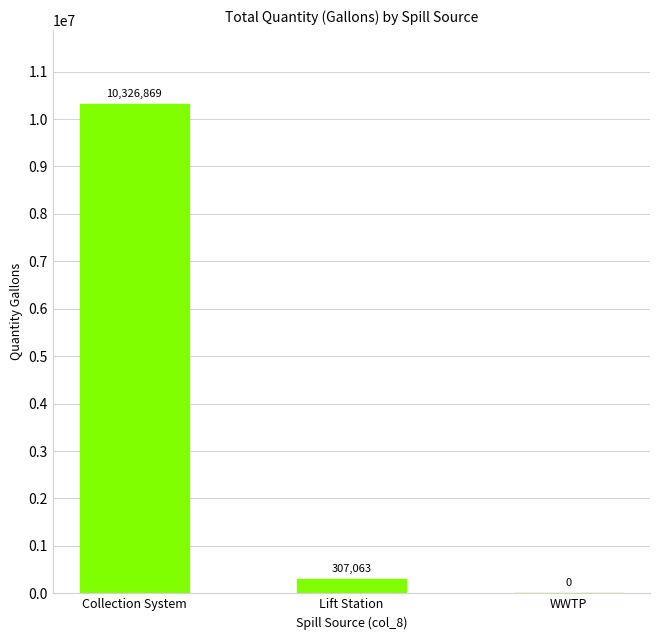

Reading left to right, transcribe all the data shown in this chart.

10326869	307063	0